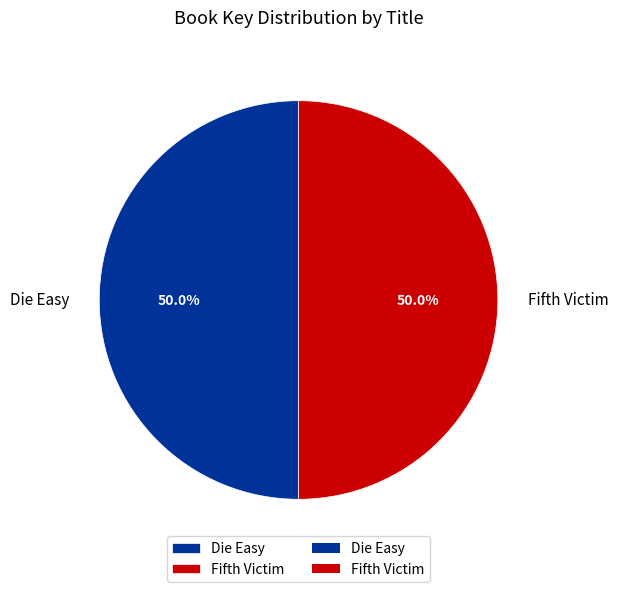

Count the number of slices in the pie.

2